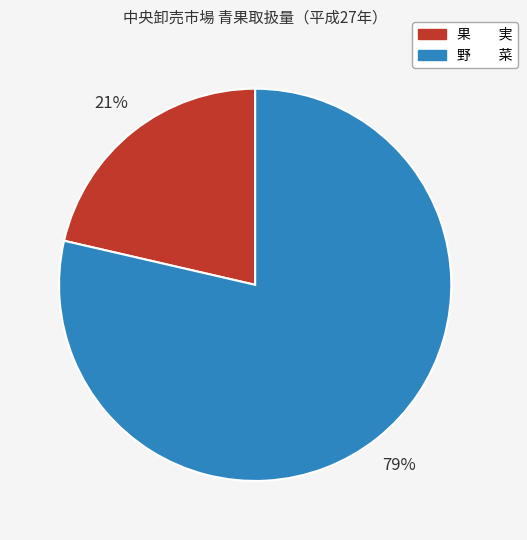

Which slice is the smallest?

果 実